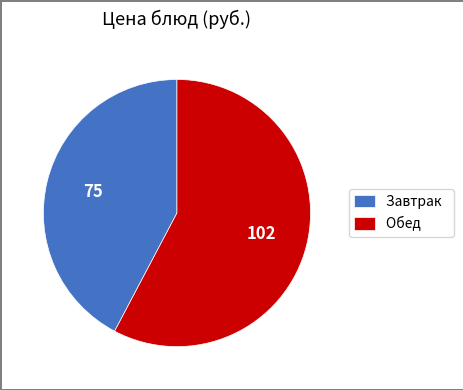

What is the smallest slice in the pie chart?

Завтрак